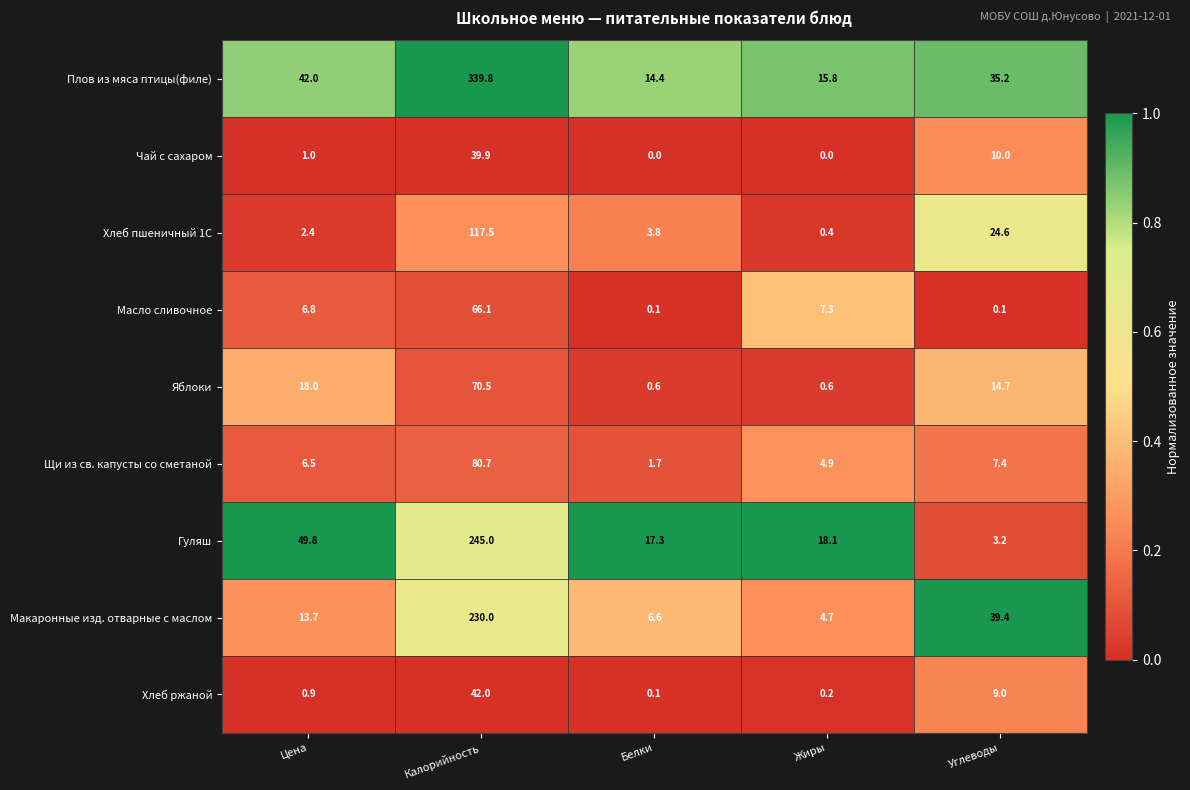

What is the difference between the highest and lowest values at Белки?

17.3